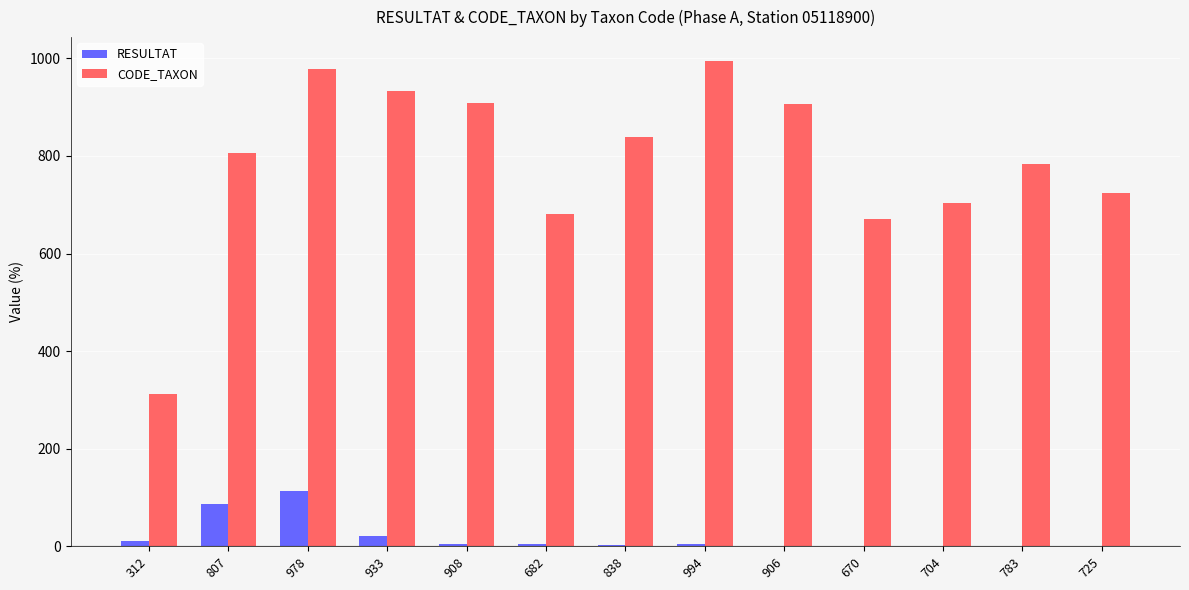

Which series changed the most between 312 and 704?

CODE_TAXON